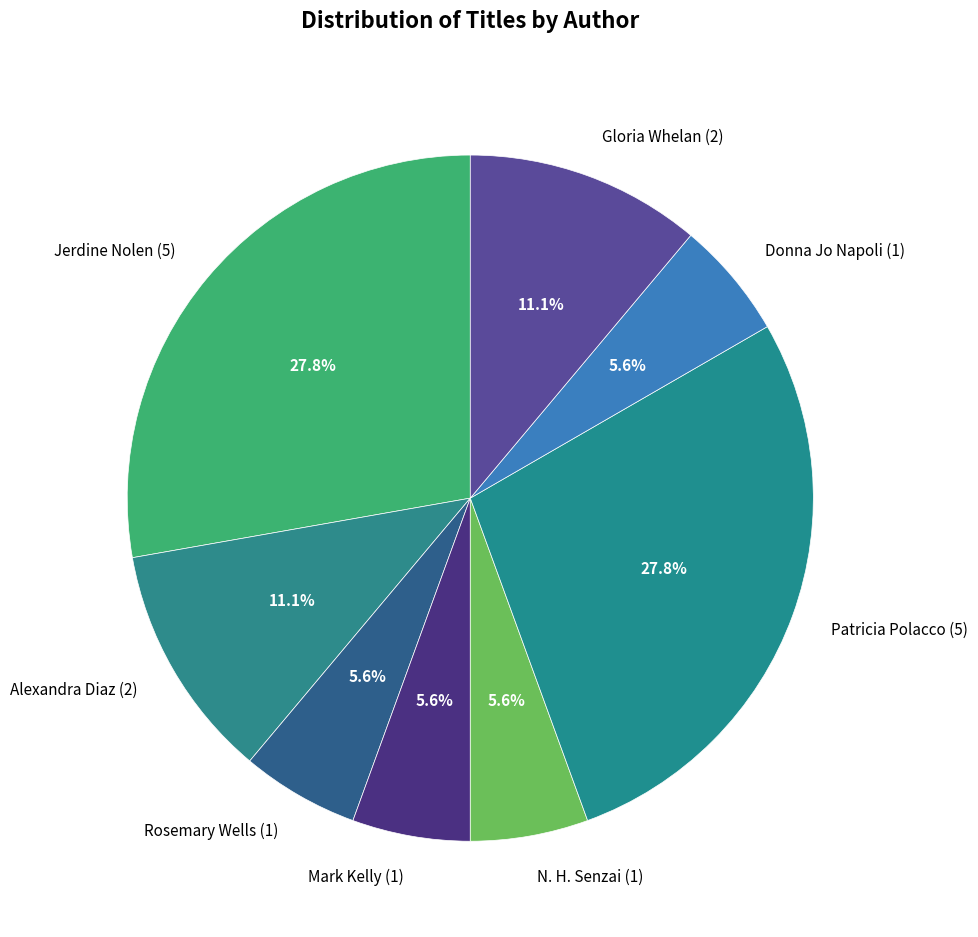

How many slices are in this pie chart?

8